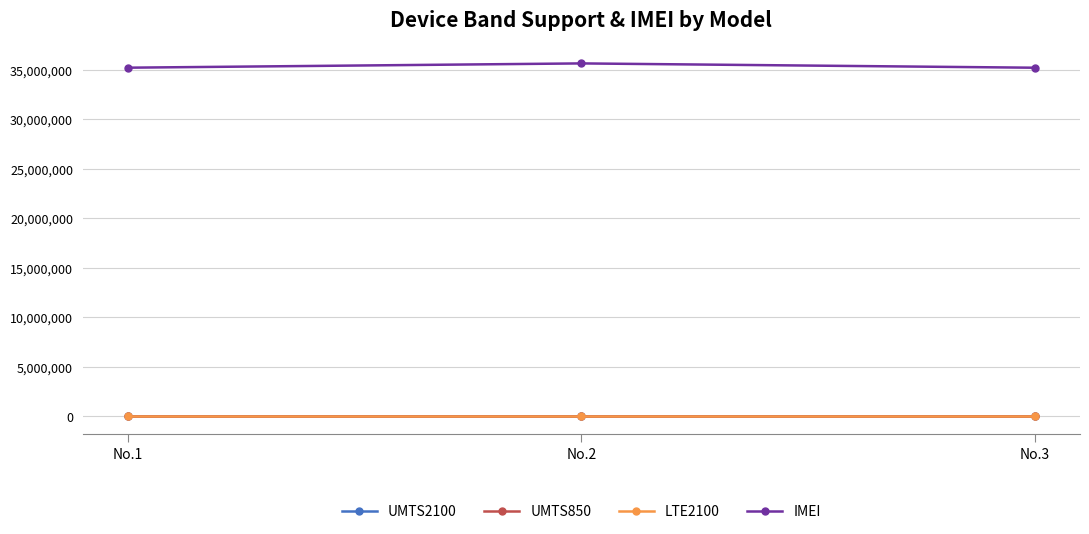

Reading left to right, list all the values displayed in this chart.

UMTS2100: 1	1	1
UMTS850: 1	1	1
LTE2100: 1	1	1
IMEI: 35229106	35661905	35226006